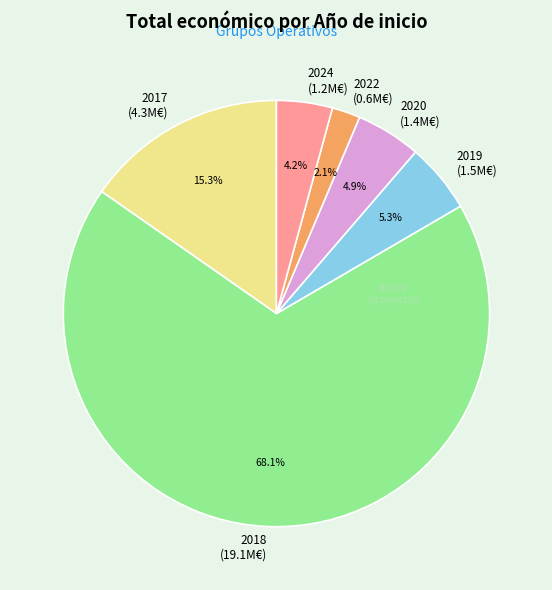

What is the ratio of the value at 2022 (0.6M€) to the value at 2024 (1.2M€)?

0.5